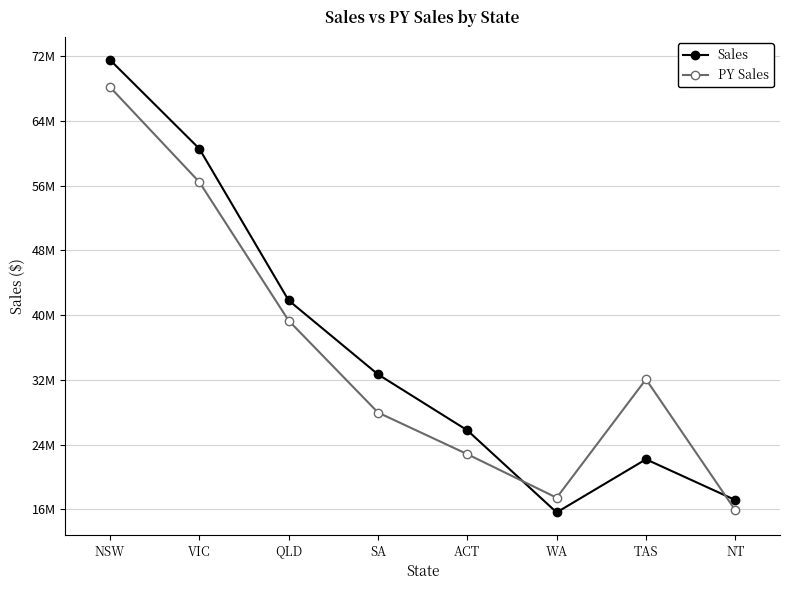

At TAS, list the series in order from smallest to largest.

Sales, PY Sales